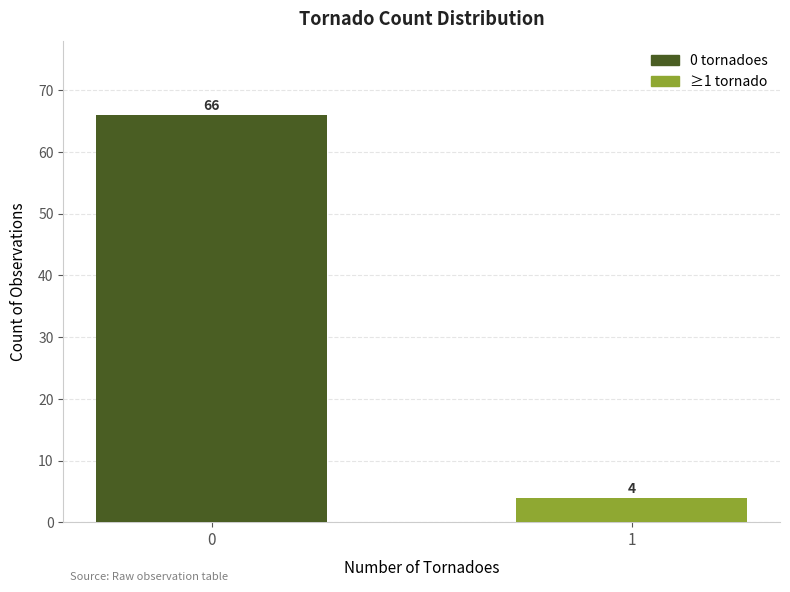

What is the value of the 1st bar from the left?

66